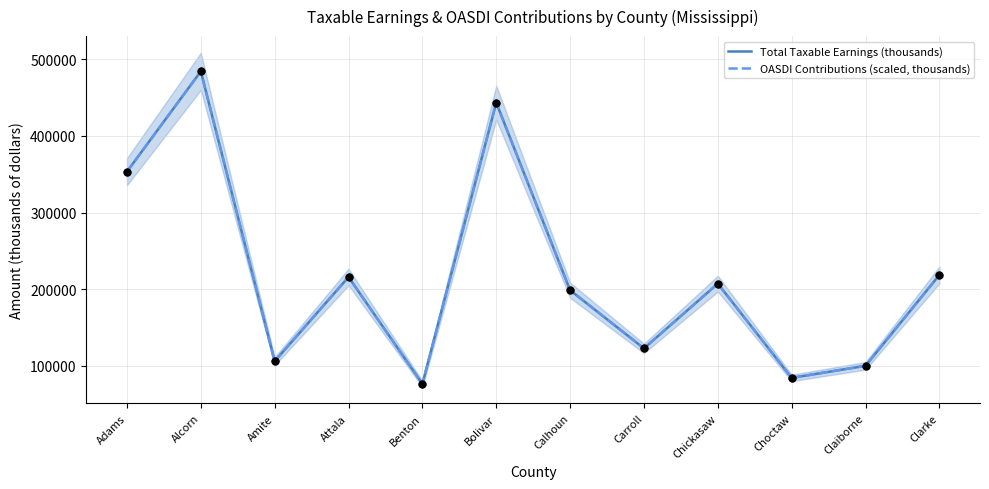

Which series contains the lowest Y value?

Total Taxable Earnings (thousands)